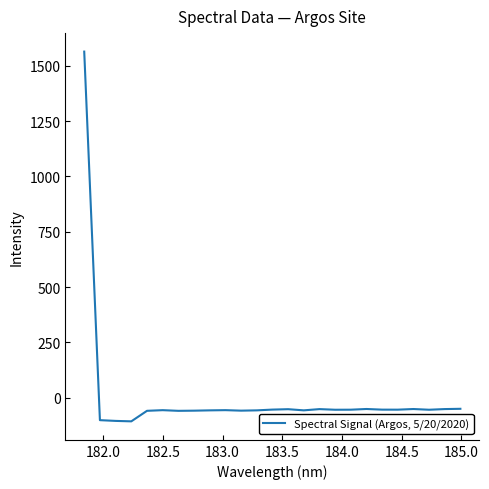

What is the difference between the maximum and minimum values?

1670.6